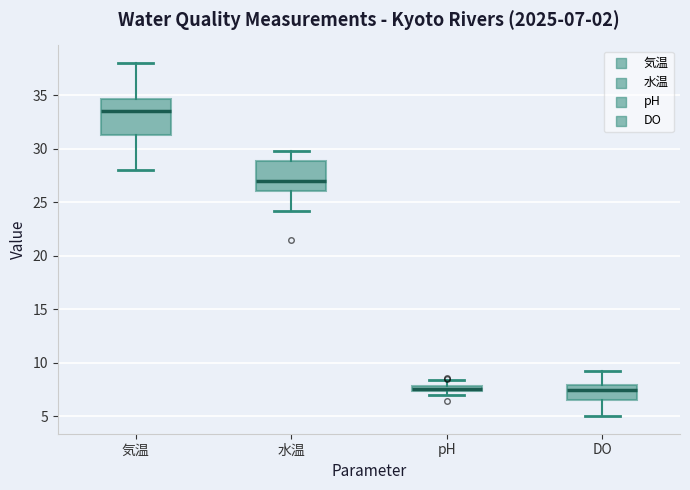

Which box has the highest median line?

気温